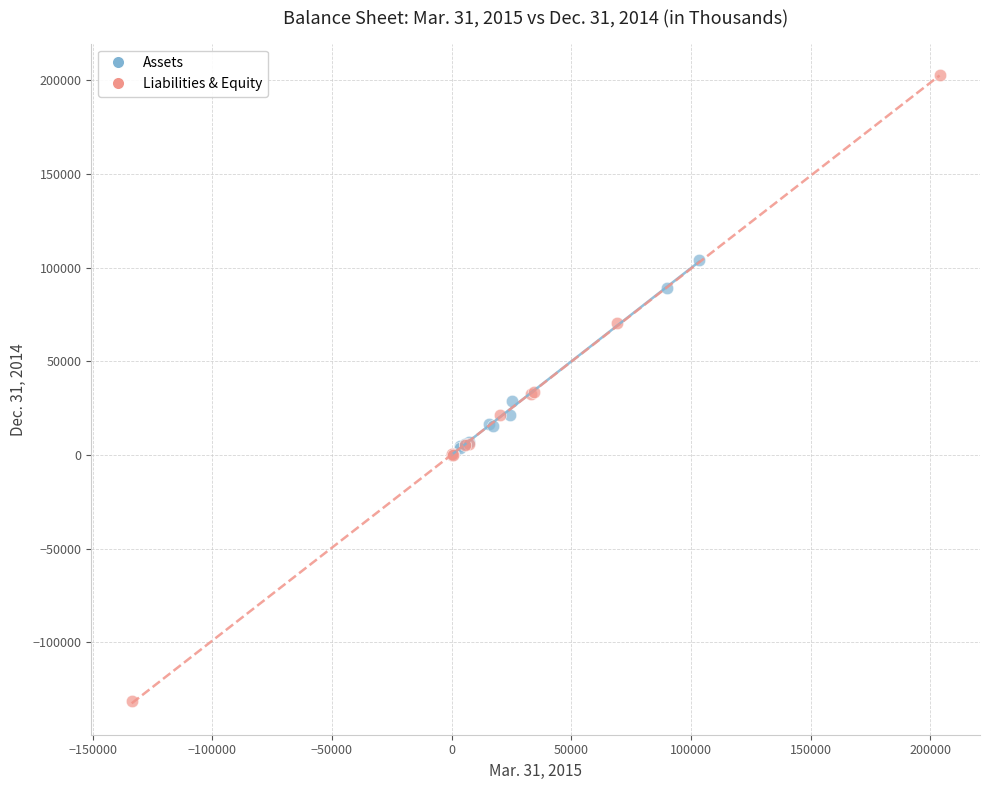

What are all the series names shown in the legend?

Assets, Liabilities & Equity